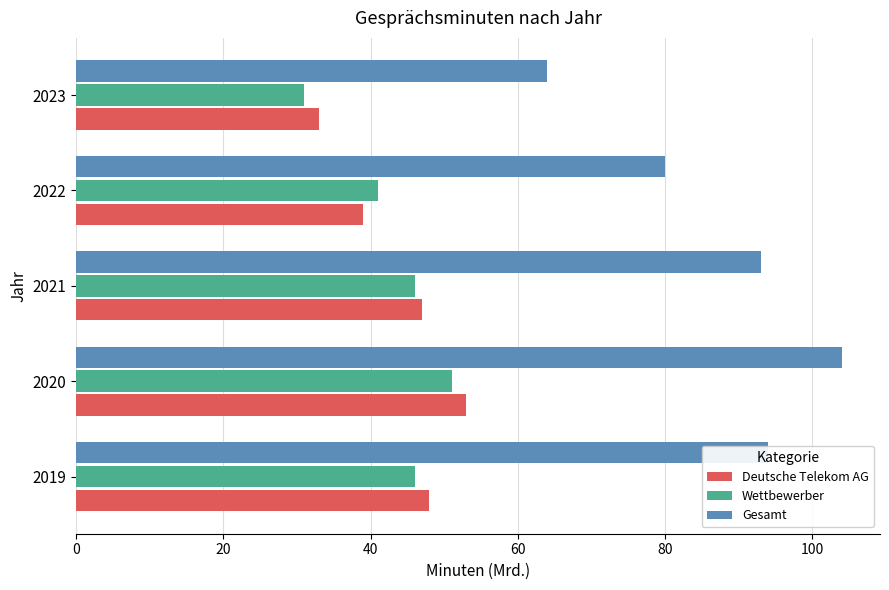

What is the minimum value for Deutsche Telekom AG?

33